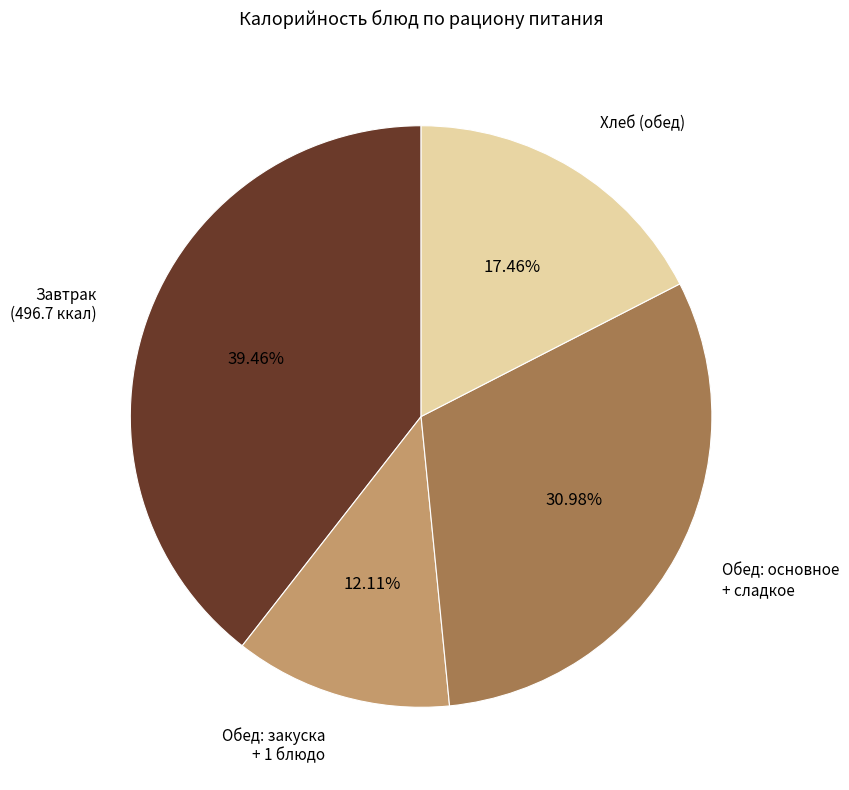

Which category has the biggest portion of the pie?

Завтрак (496.7 ккал)